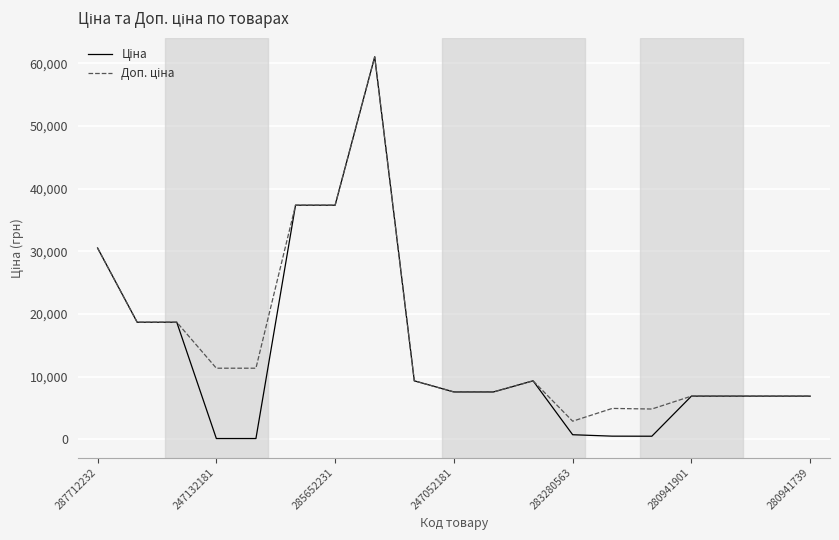

True or false: Ціна has more than 0 points higher than both neighbors.

True